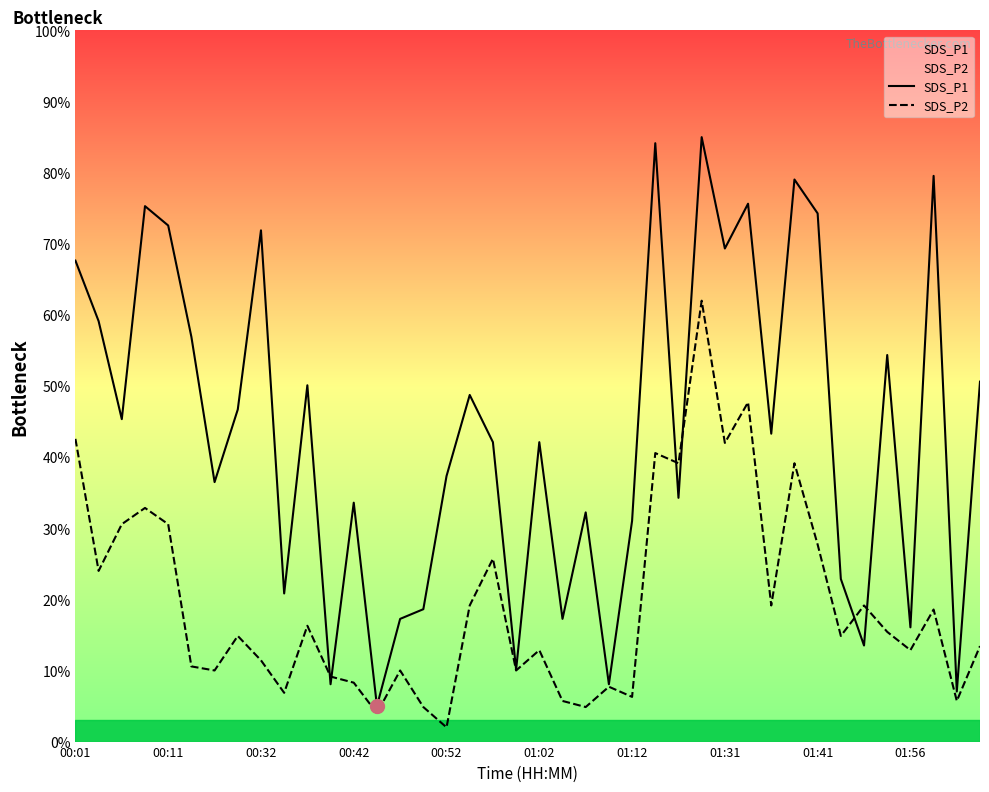

Which series has the largest range (max minus min)?

SDS_P1